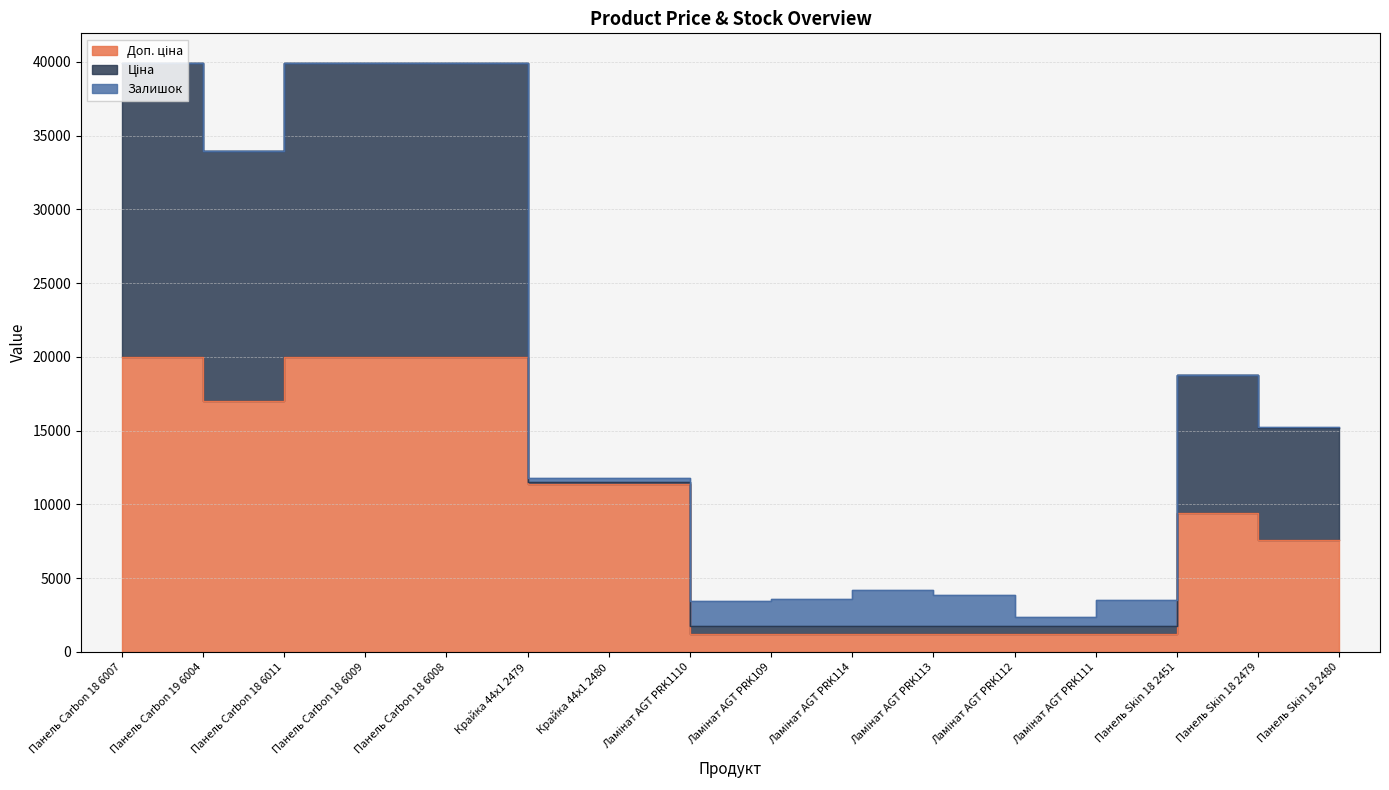

List the series in order of their peak value, lowest first.

Залишок, Доп. ціна, Ціна